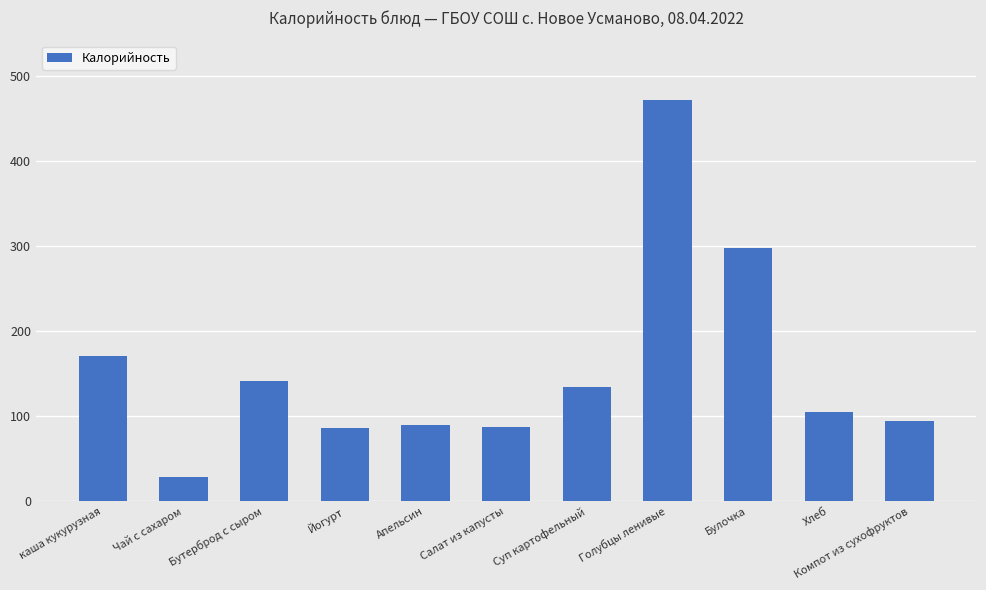

What is the label of the 11th bar from the left?

Компот из сухофруктов